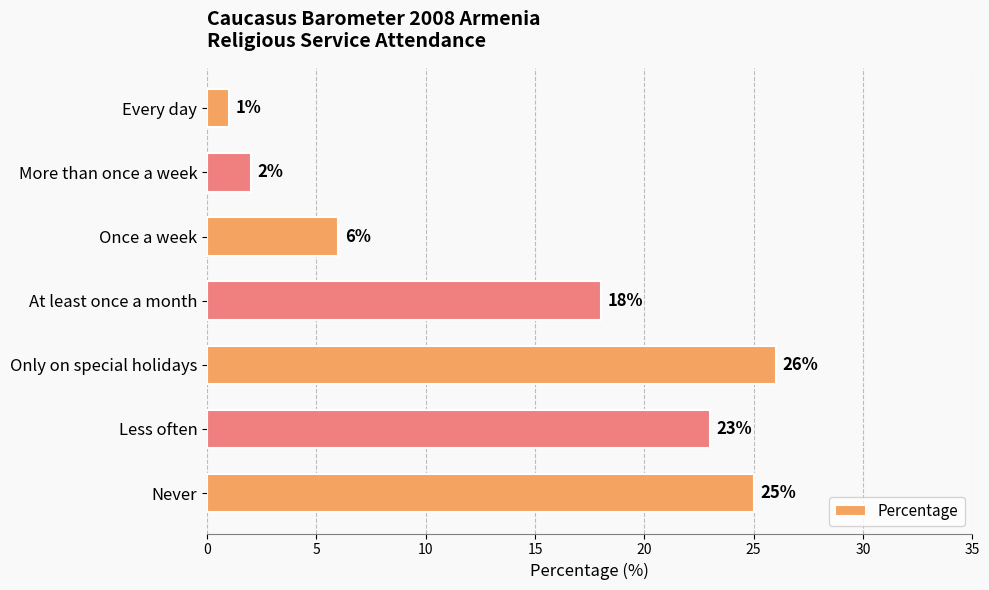

Does the chart contain stacked bars?

No